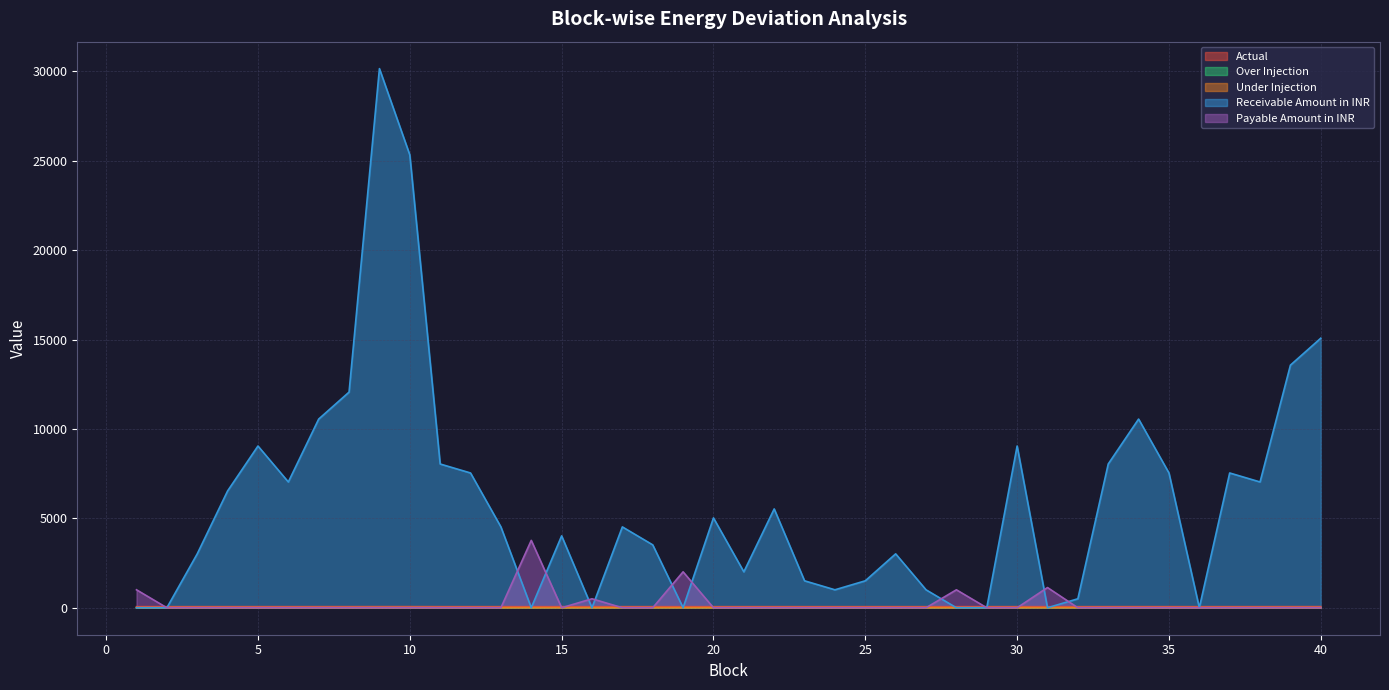

How many categories are shown in the chart?

40